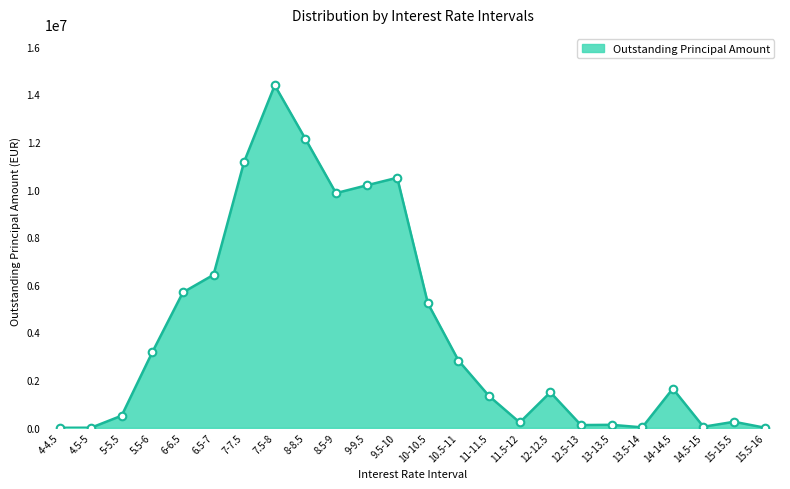

What is the change in value from 10-10.5 to 14-14.5?

-3580413.7